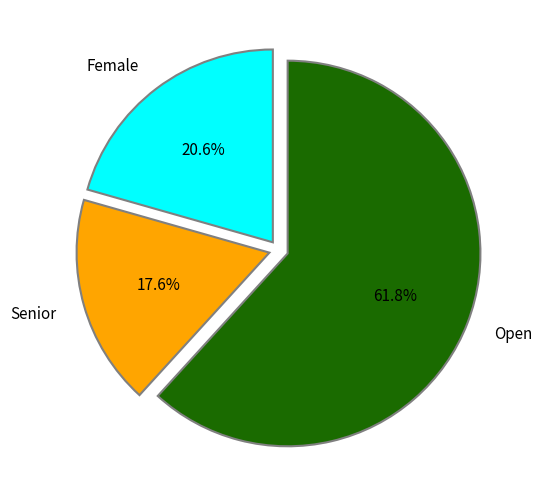

Which slice is the smallest?

Senior